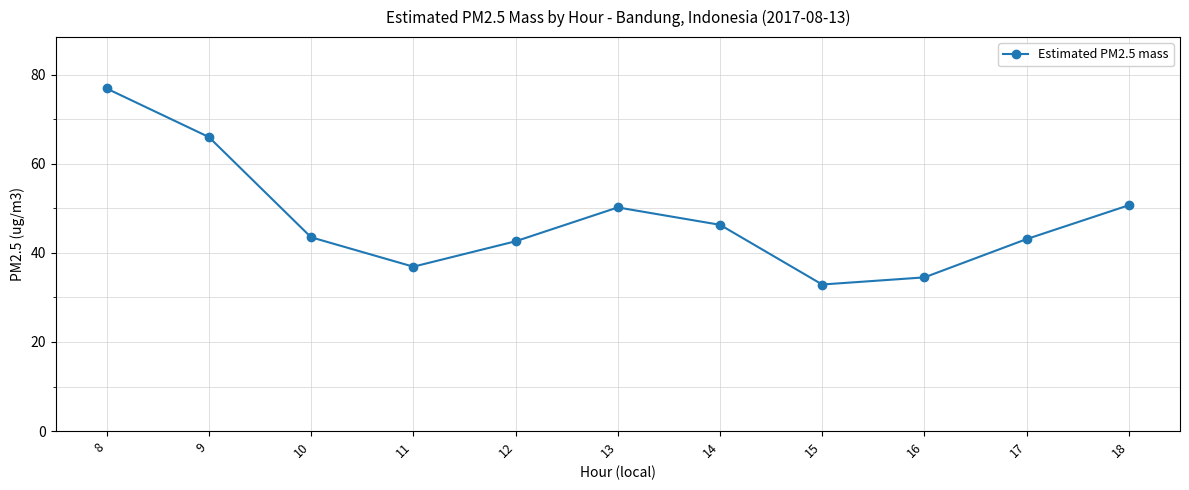

Which has a higher value, 16 or 14?

14